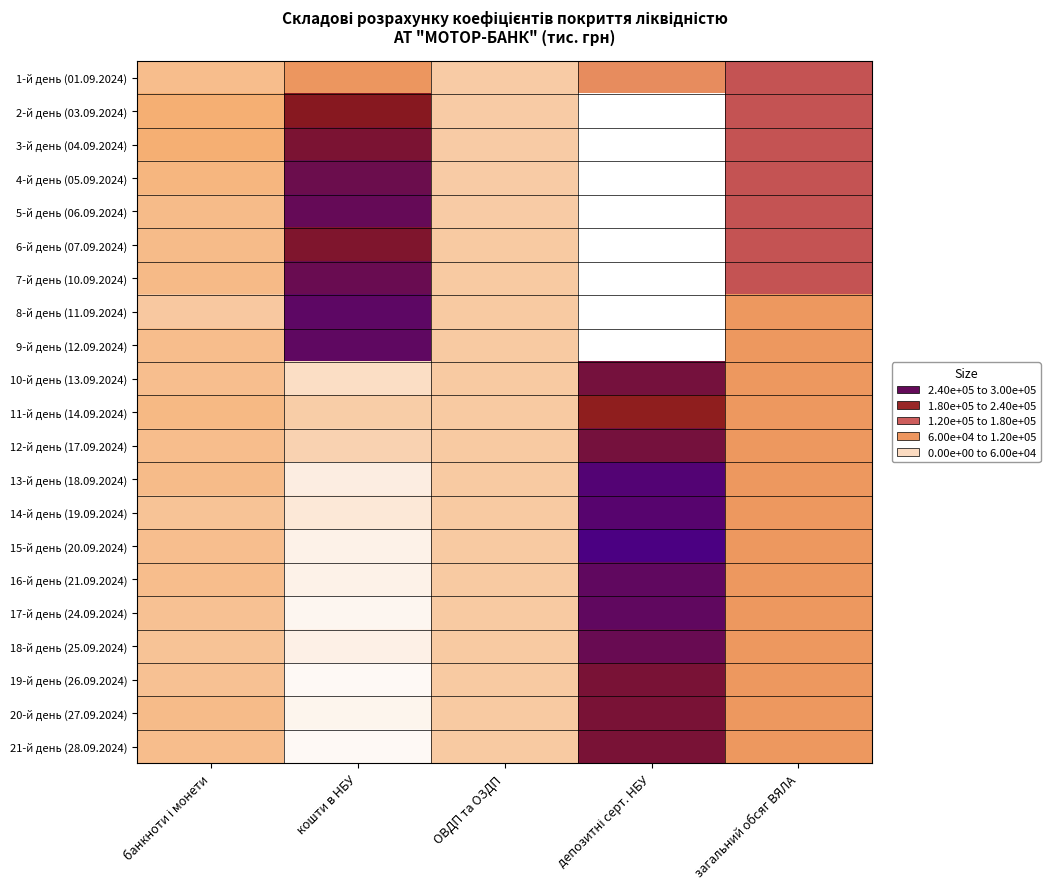

What is the greatest value displayed?

300000.0